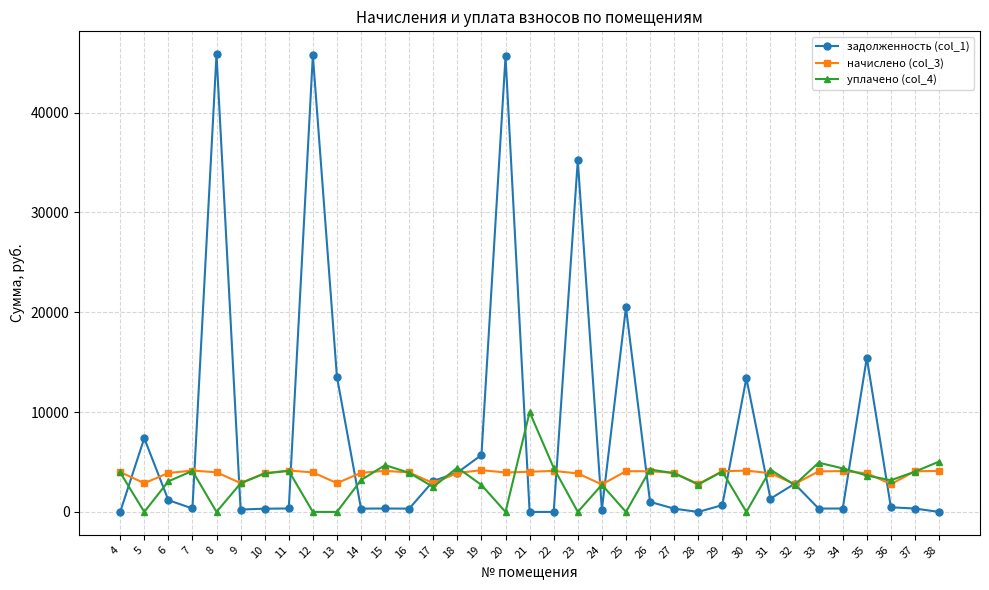

Rank the series by their maximum value, from lowest to highest.

начислено (col_3), уплачено (col_4), задолженность (col_1)